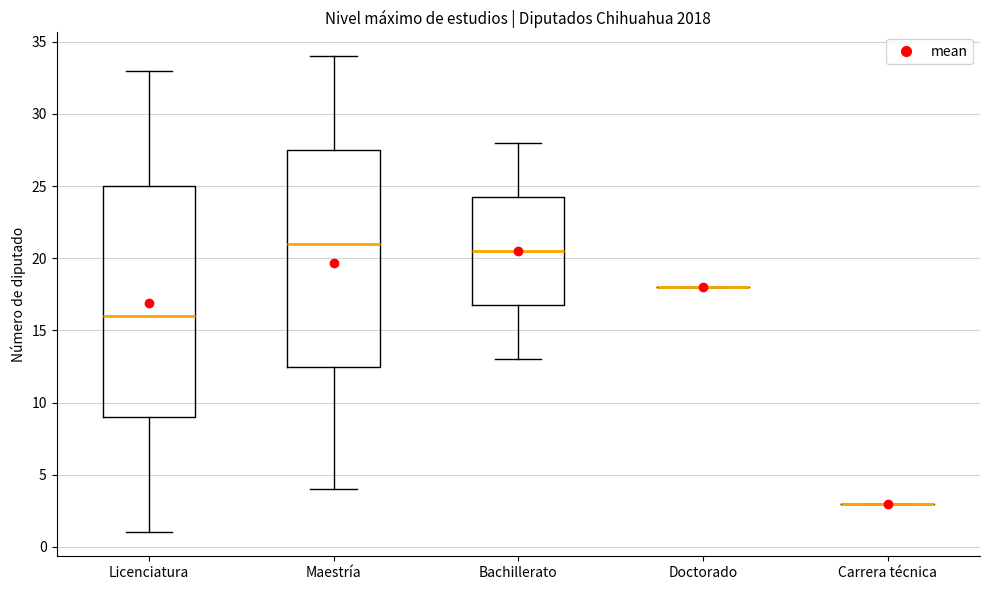

Reading left to right, transcribe this box plot: for each box, give where its median line is, the range the box spans, and where its two whiskers end, as read against the y-axis. The values are not printed on the chart, so give them approximately, as read against the axis.

Licenciatura: median 16.0, box 9.0 to 25.0, whiskers 1.0 to 33.0
Maestría: median 21.0, box 12.5 to 27.5, whiskers 4.0 to 34.0
Bachillerato: median 20.5, box 17.0 to 24.5, whiskers 13.0 to 28.0
Doctorado: box collapsed to a line at 18.0, whiskers 18.0 to 18.0
Carrera técnica: box collapsed to a line at 3.0, whiskers 3.0 to 3.0